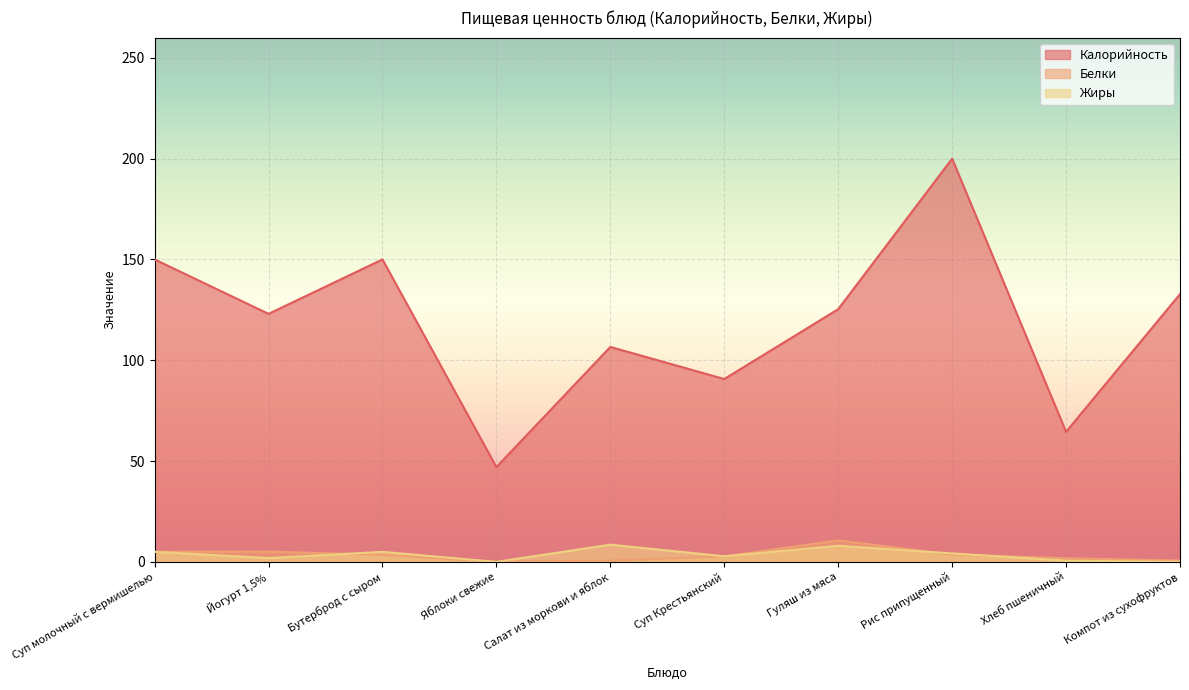

What is the difference between the maximum and minimum values in the Белки series?

10.7